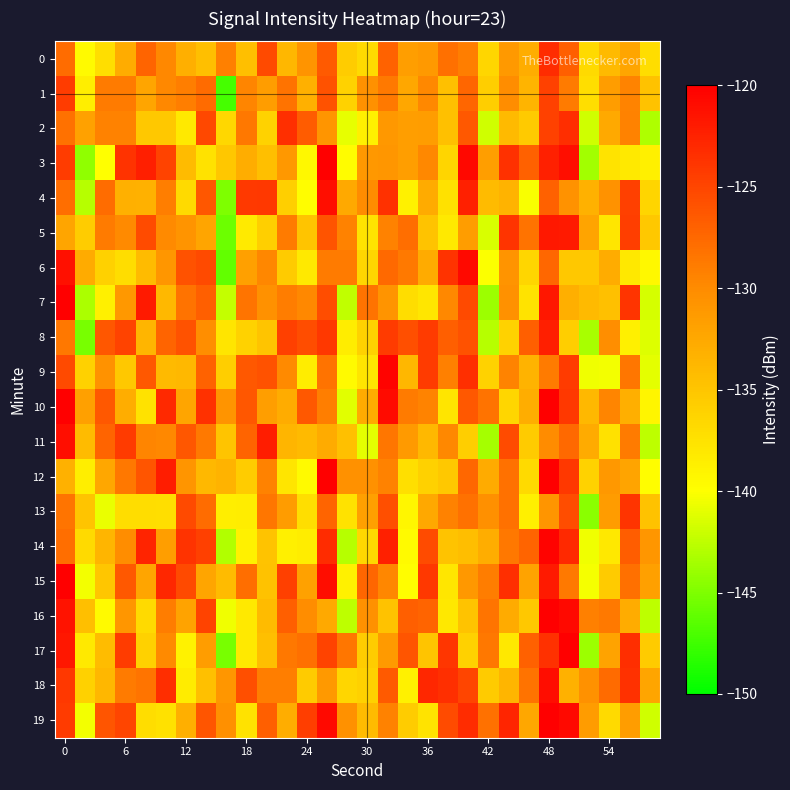

Rank the series by their maximum value, from highest to lowest.

3, 7, 10, 12, 15, 16, 17, 19, 14, 9, 6, 18, 4, 11, 5, 8, 0, 2, 13, 1